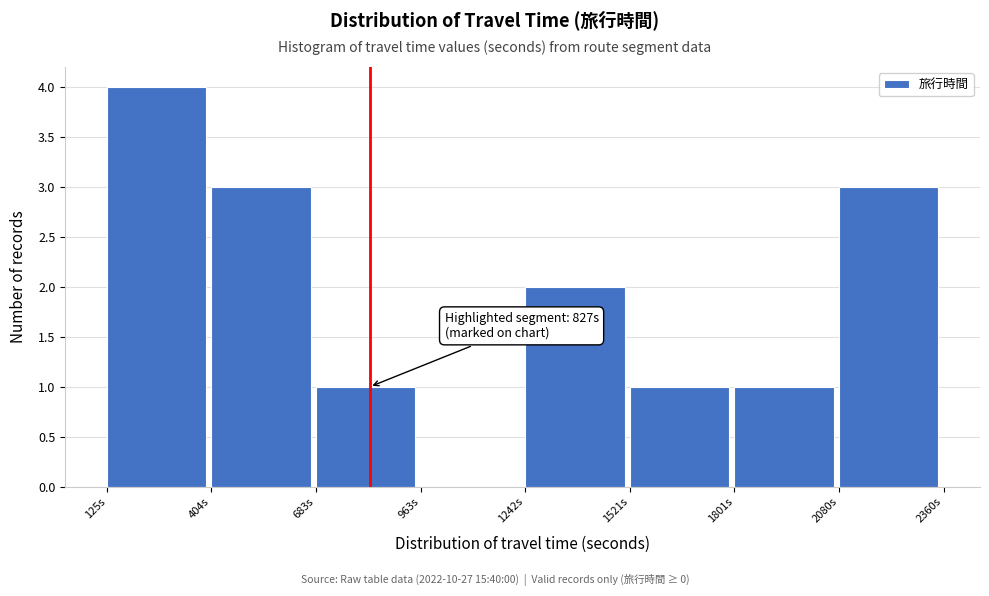

Which range on the x-axis has the tallest bar?

150 to 400